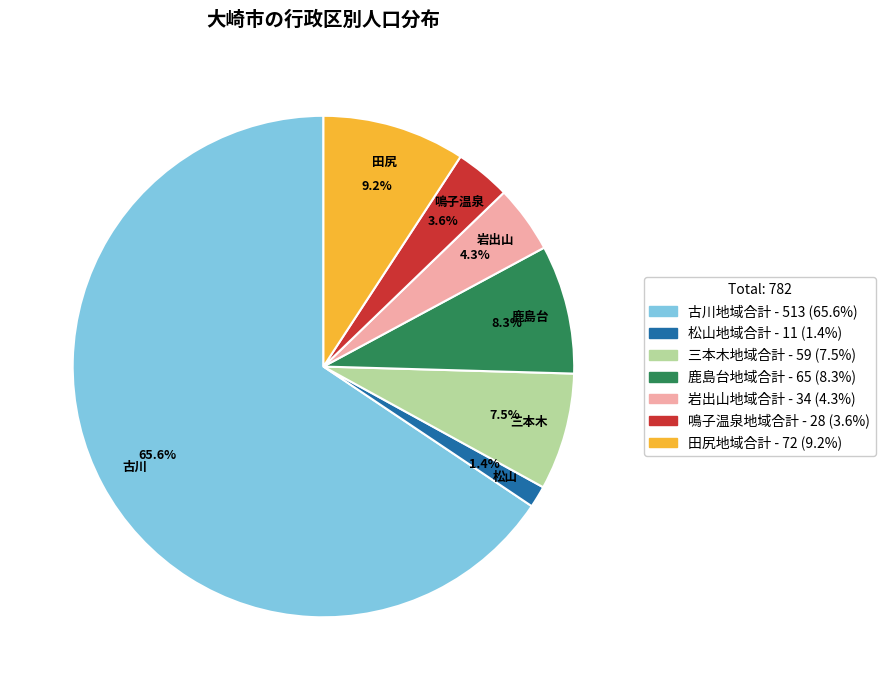

Which category has the smallest portion of the pie?

松山地域合計